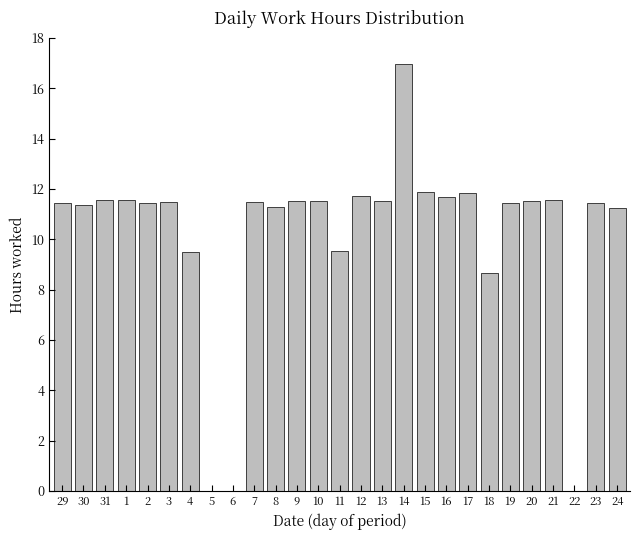

What value does the data have at 11?

9.6